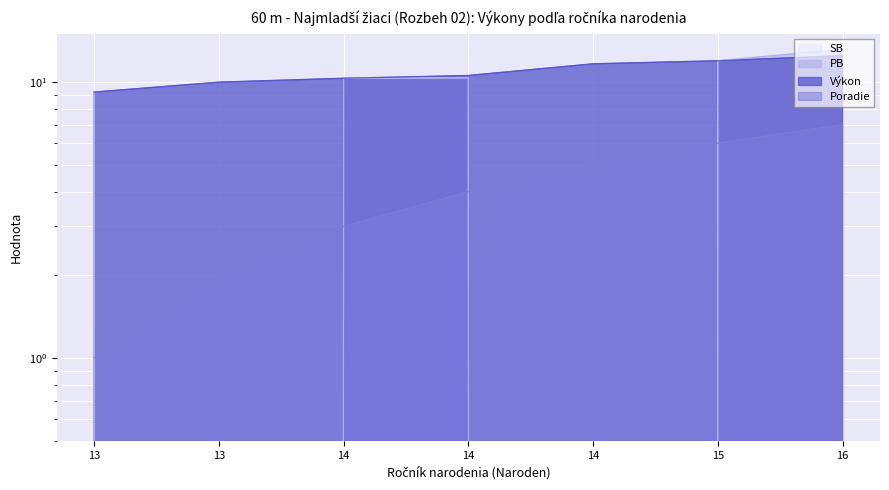

How many data points in PB are less than 10?

3